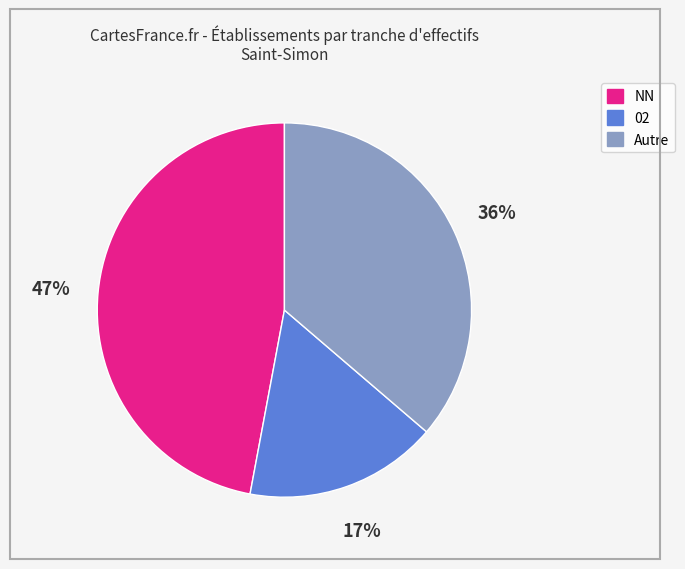

Is there any slice that represents more than half of the pie?

No